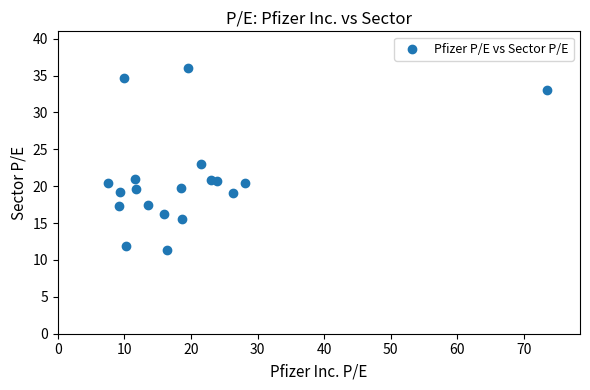

What is the range of Y values (max minus min)?

24.6